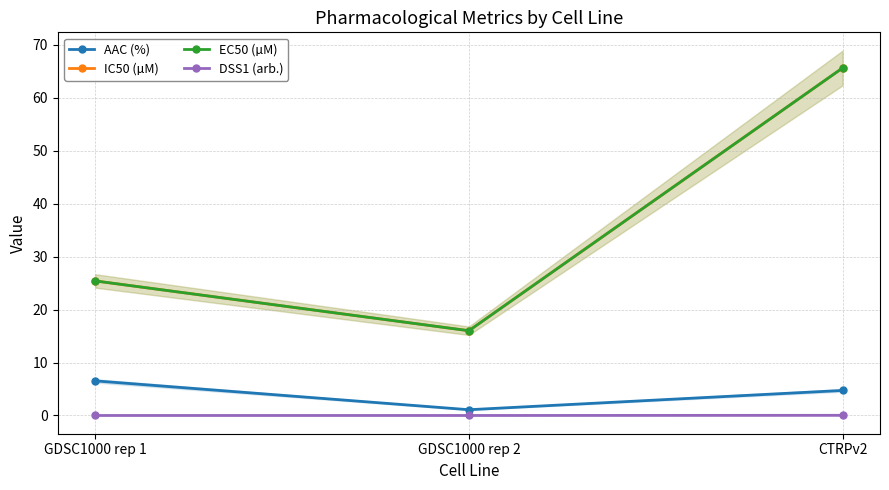

What is the difference between the IC50 (µM) values at GDSC1000 rep 2 and CTRPv2?

49.6